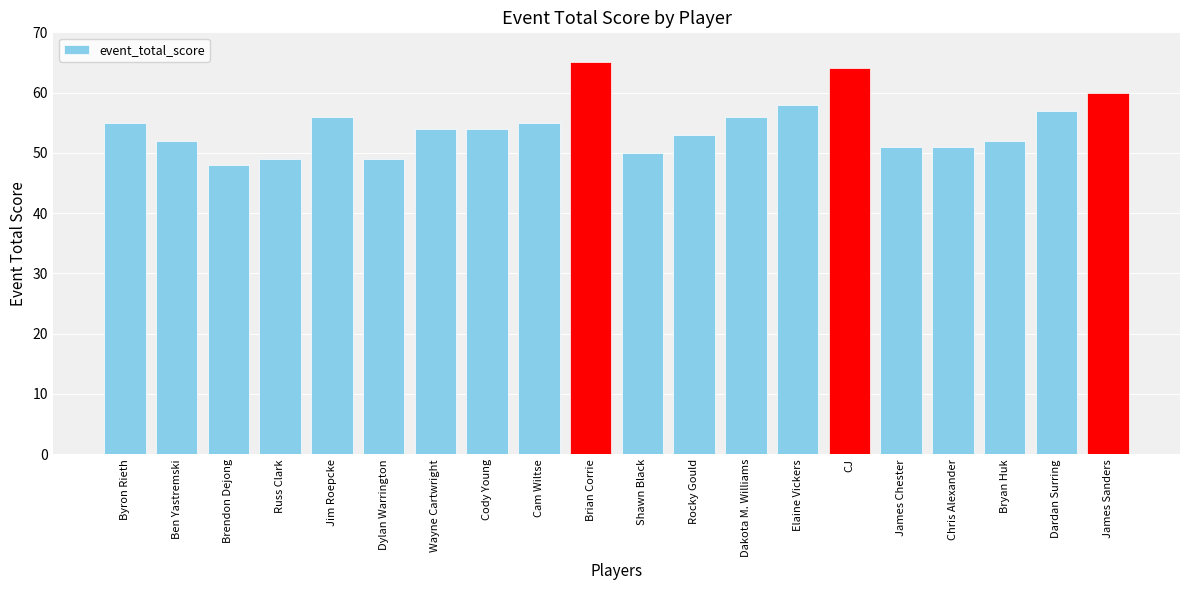

What is the label of the 11th bar from the right?

Brian Corrie